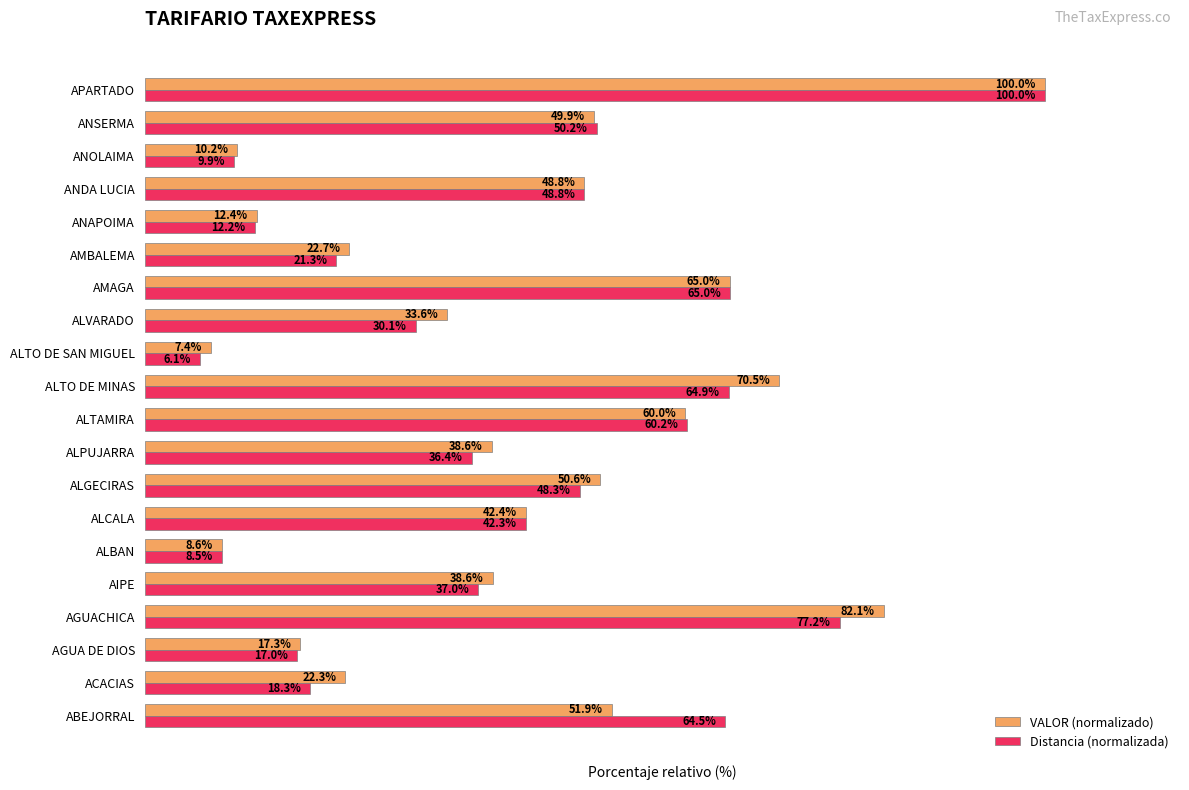

At which label is VALOR (normalizado) closest to 53?

ABEJORRAL